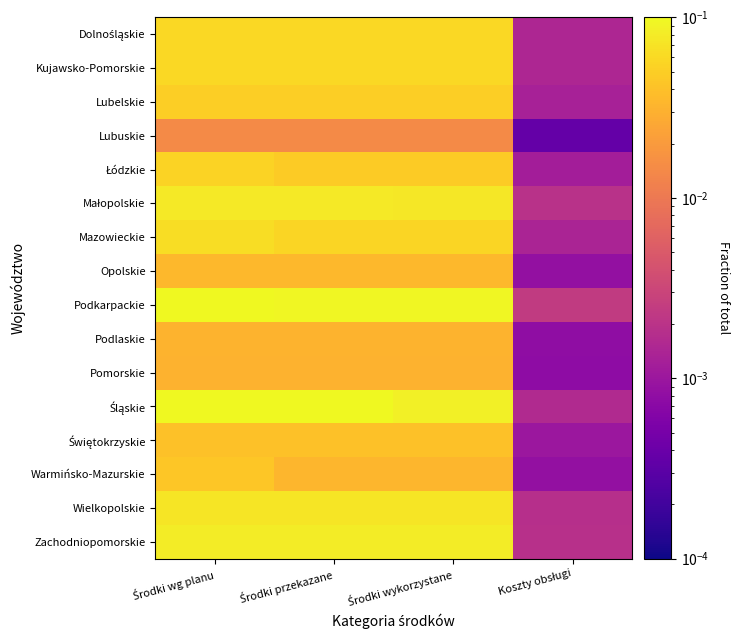

What is the difference between the highest and lowest values at Środki wg planu?

0.1